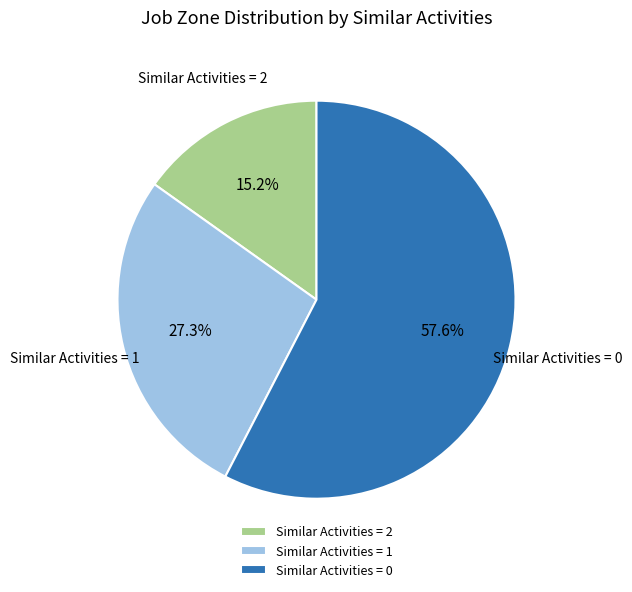

Do Similar Activities = 2 and Similar Activities = 1 together represent more than half of the pie?

No